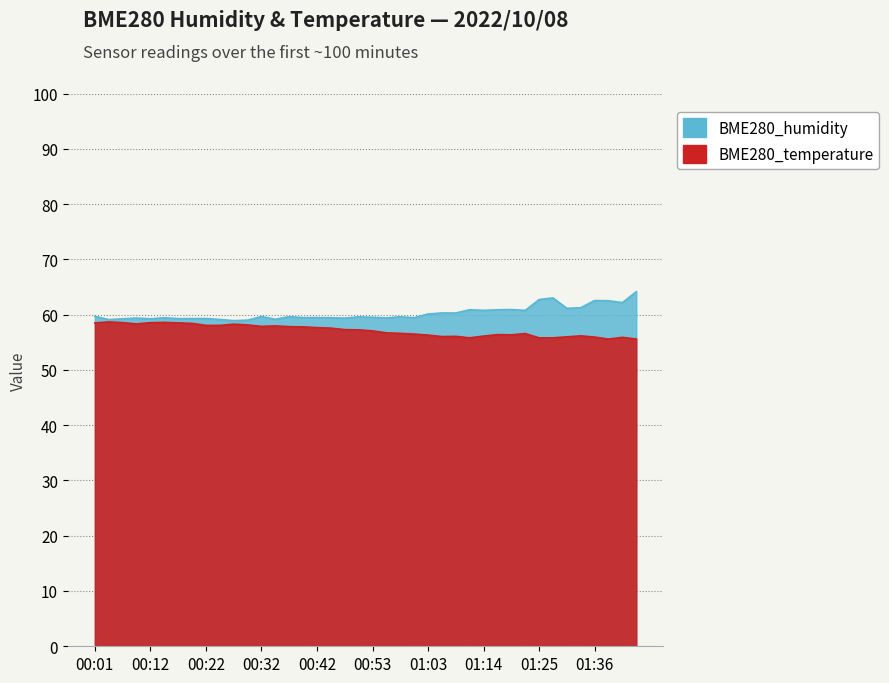

What is the maximum value for BME280_humidity?

64.2